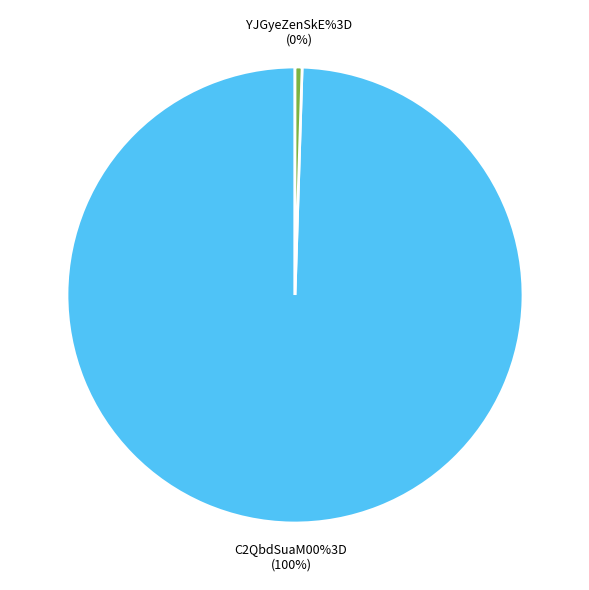

Is it true that C2QbdSuaM00%3D is 99% of the pie?

False